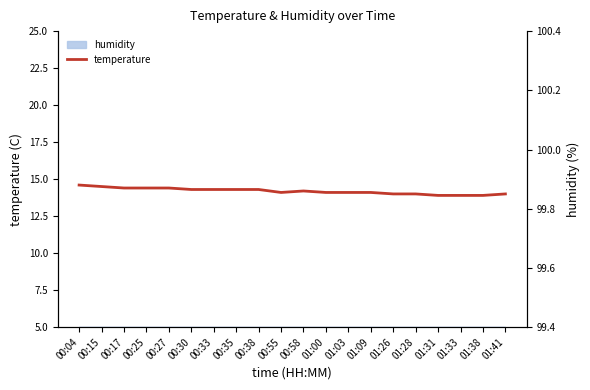

What is the difference between the values at 01:09 and 00:35?

0.2